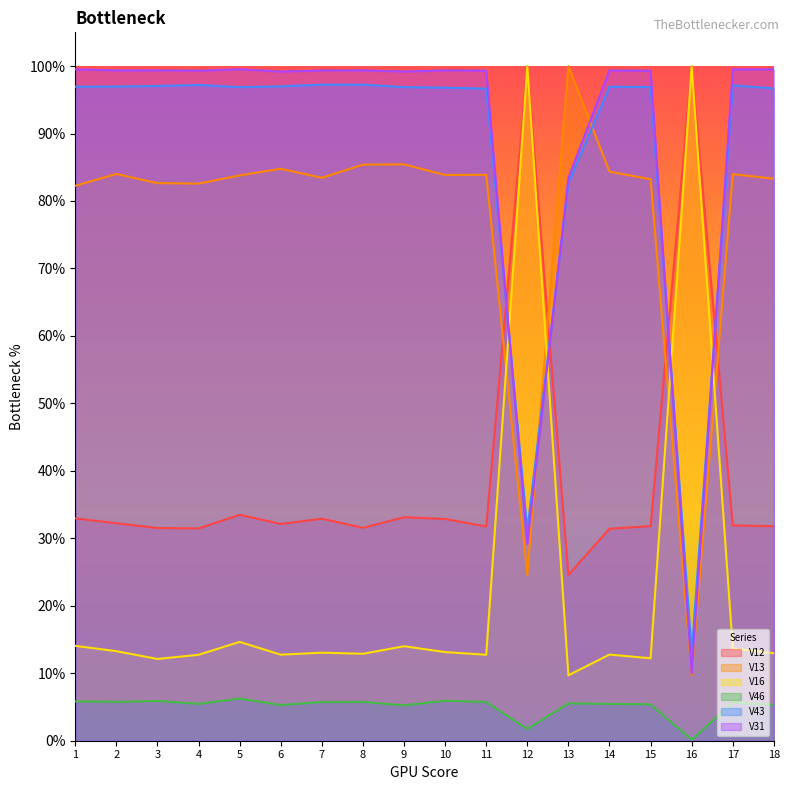

How many lines are shown in the chart?

6